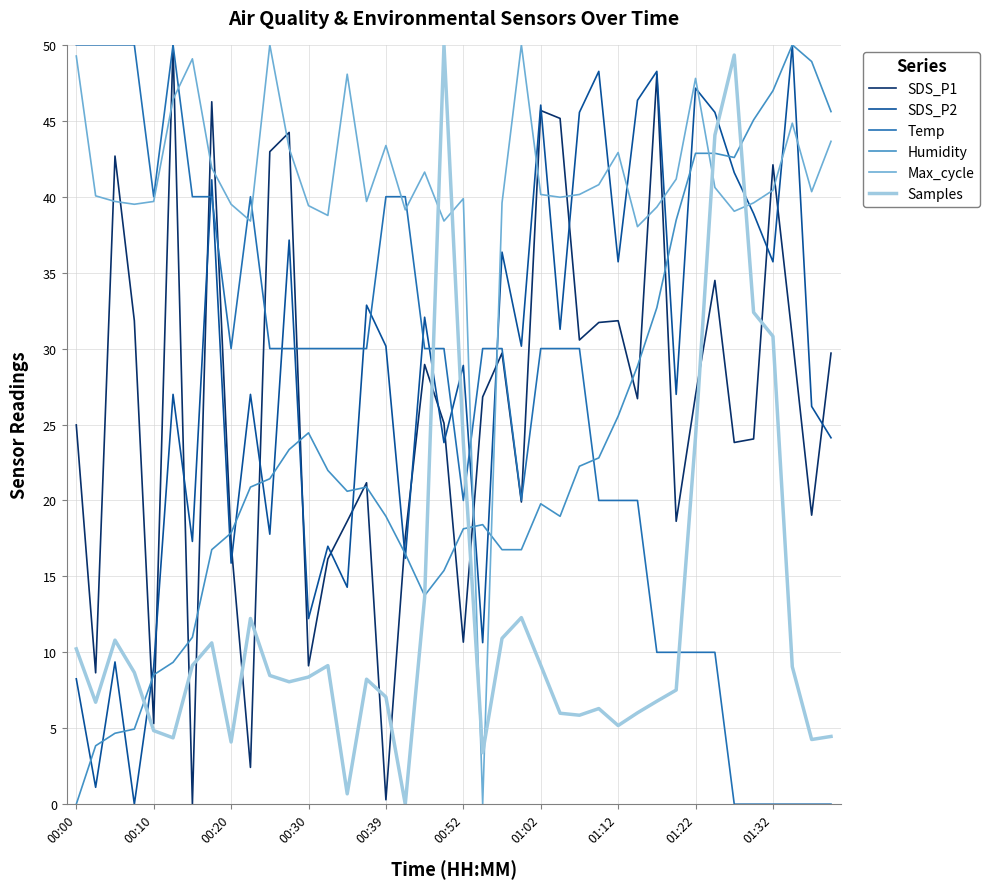

How many intersections are there between SDS_P1 and Samples?

10